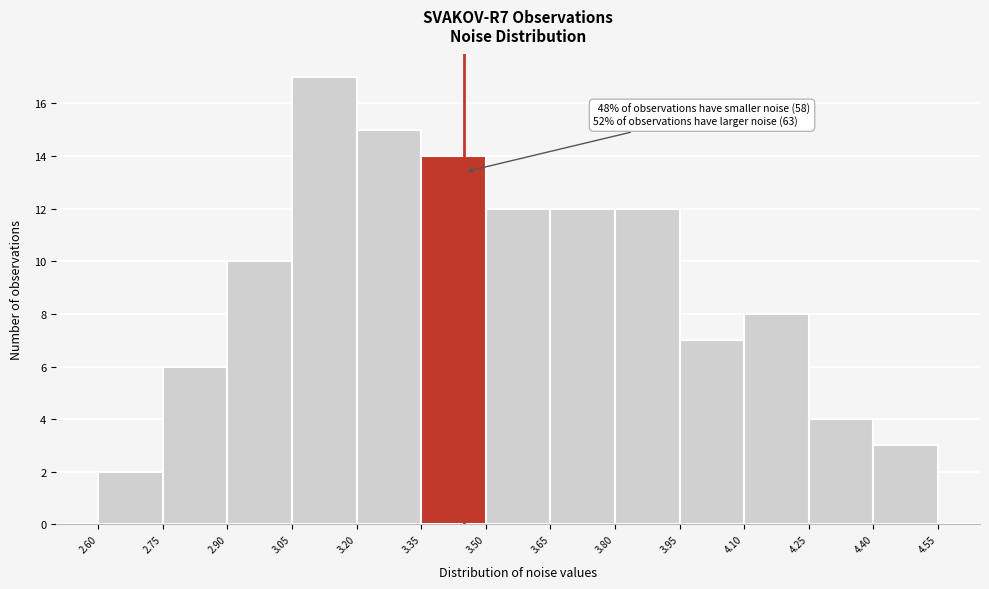

Which range on the x-axis has the tallest bar?

3.05 to 3.20